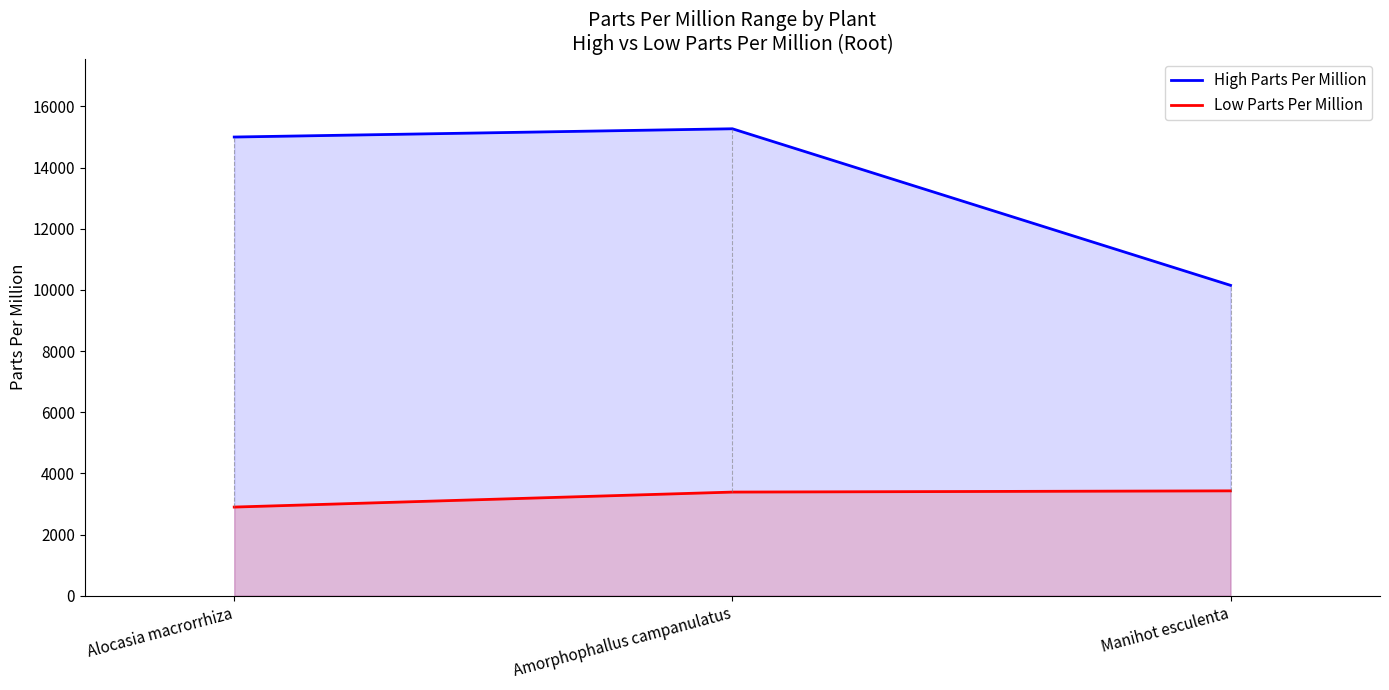

What is the average value of the Low Parts Per Million series?

3240